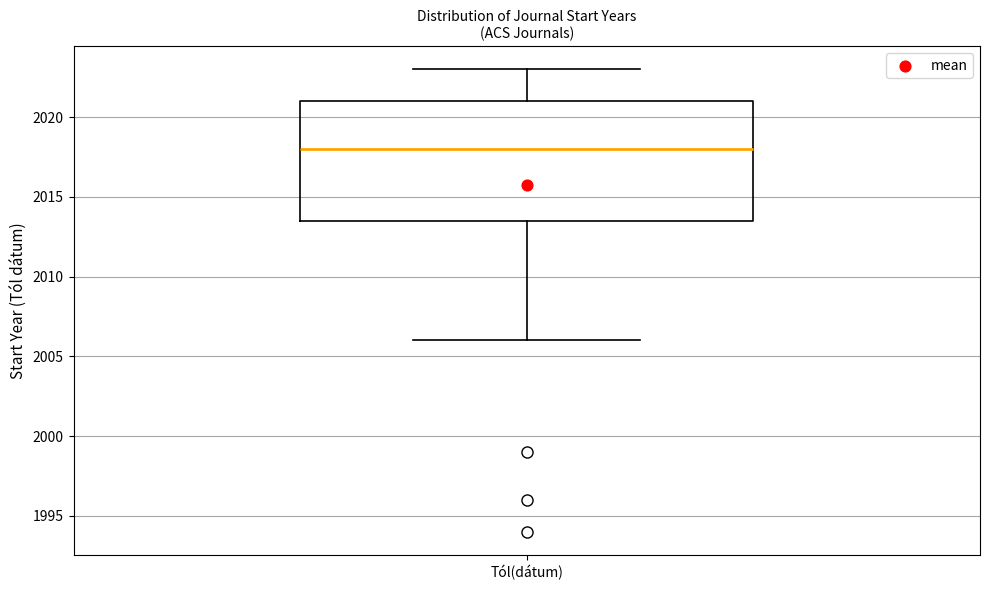

Read this box plot against the y-axis: the position of the median line, the range covered by the box, and the ends of both whiskers. The values are not printed on the chart, so give them approximately, as read against the axis.

median 2018.0, box 2013.5 to 2021.0, whiskers 2006.0 to 2023.0